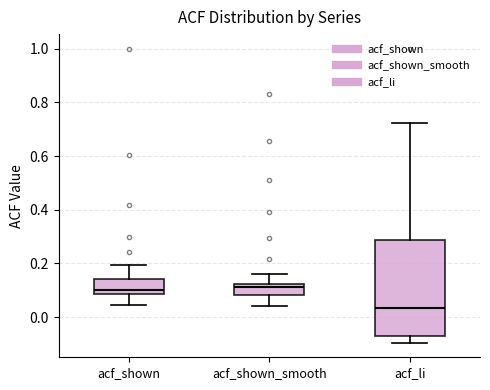

Reading left to right, transcribe this box plot: for each box, give where its median line is, the range the box spans, and where its two whiskers end, as read against the y-axis. The values are not printed on the chart, so give them approximately, as read against the axis.

acf_shown: median 0.10, box 0.08 to 0.14, whiskers 0.04 to 0.20
acf_shown_smooth: median 0.12 (just below the box's upper edge), box 0.08 to 0.12, whiskers 0.04 to 0.16
acf_li: median 0.04, box -0.08 to 0.28, whiskers -0.10 to 0.72